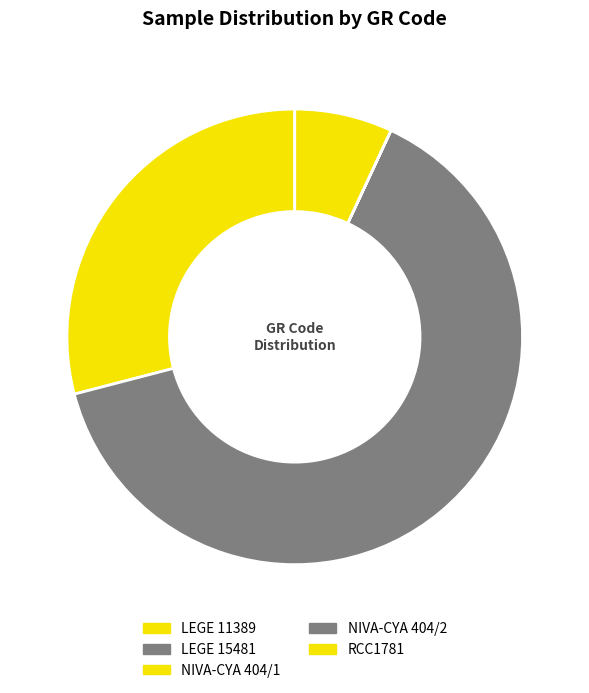

Between LEGE 11389 and NIVA-CYA 404/2, which is larger?

LEGE 11389